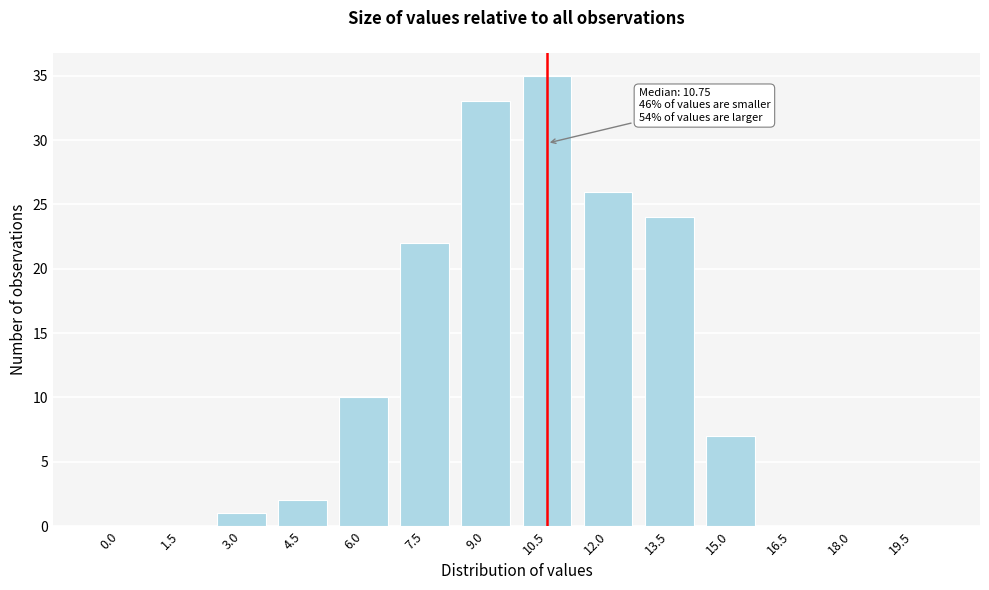

Reading left to right, list all the values displayed in this chart.

0.0=0	1.5=0	3.0=1	4.5=2	6.0=10	7.5=22	9.0=33	10.5=35	12.0=26	13.5=24	15.0=7	16.5=0	18.0=0	19.5=0